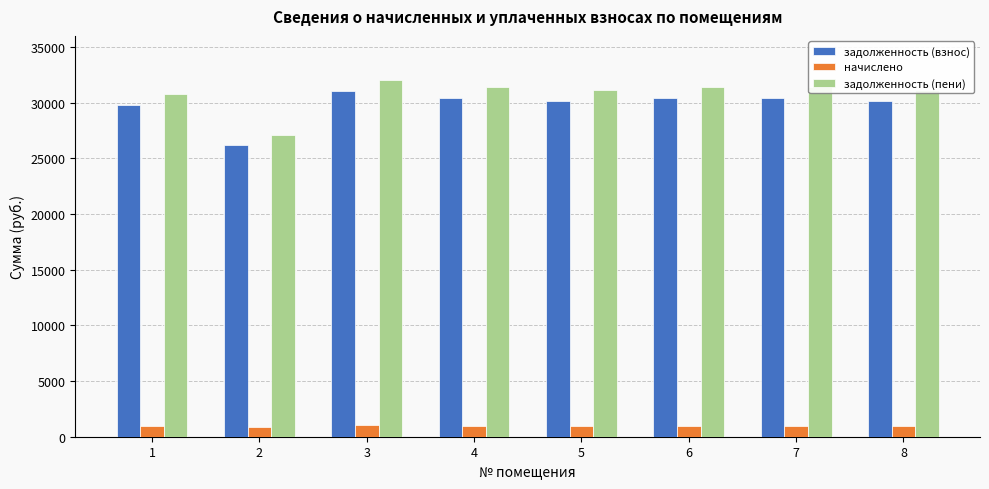

Is the value of задолженность (взнос) at 1 greater than the value of начислено at 8?

Yes